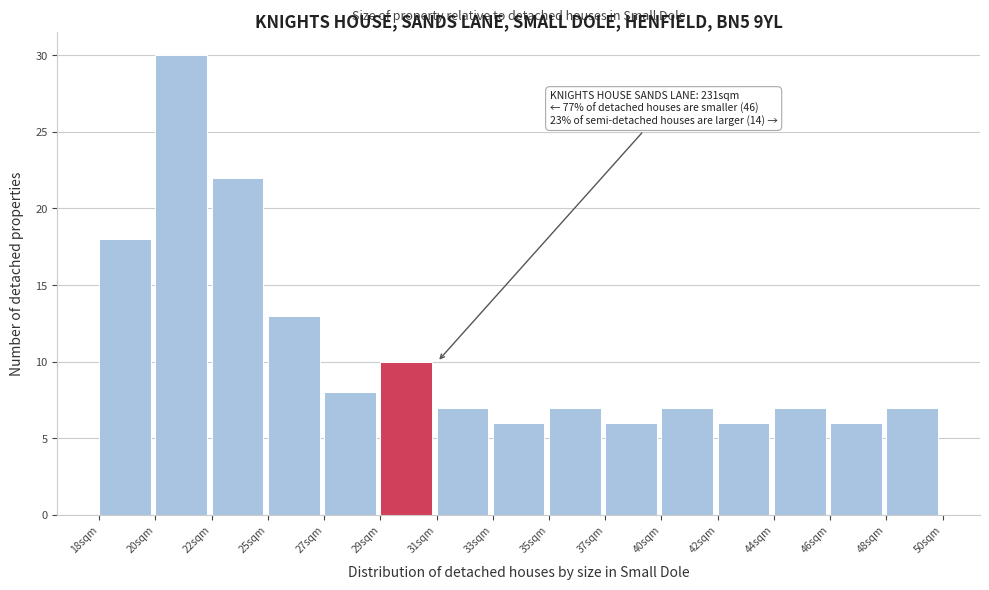

Reading left to right, list all the values displayed in this chart.

18sqm=18	20sqm=30	22sqm=22	25sqm=13	27sqm=8	29sqm=10	31sqm=7	33sqm=6	35sqm=7	37sqm=6	40sqm=7	42sqm=6	44sqm=7	46sqm=6	48sqm=7